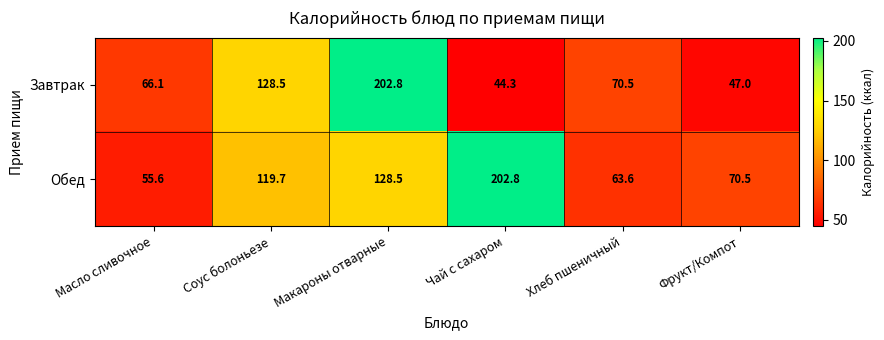

At which label does Обед first exceed 119?

Соус болоньезе